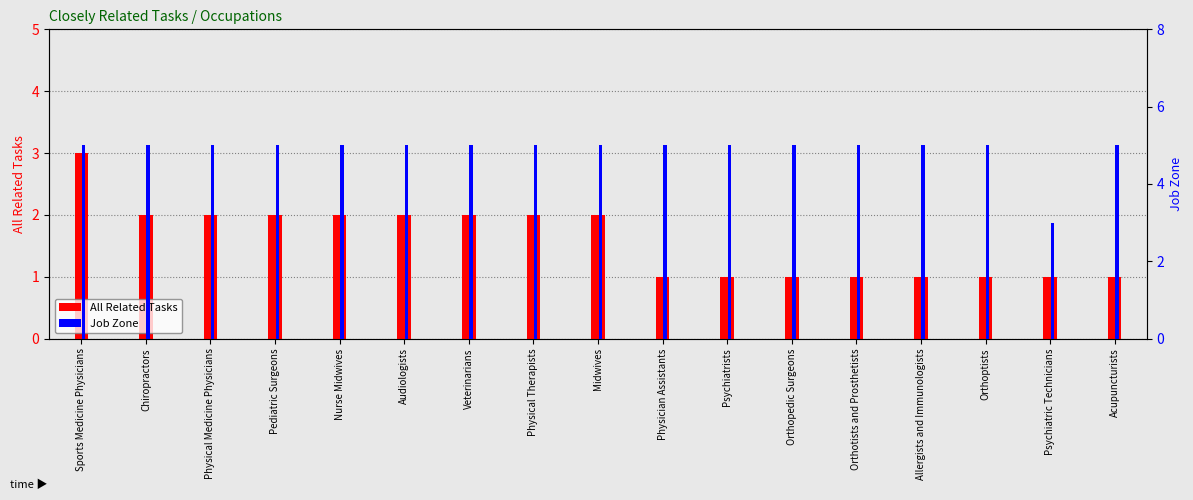

True or false: All Related Tasks has a value of 2 at Midwives.

True